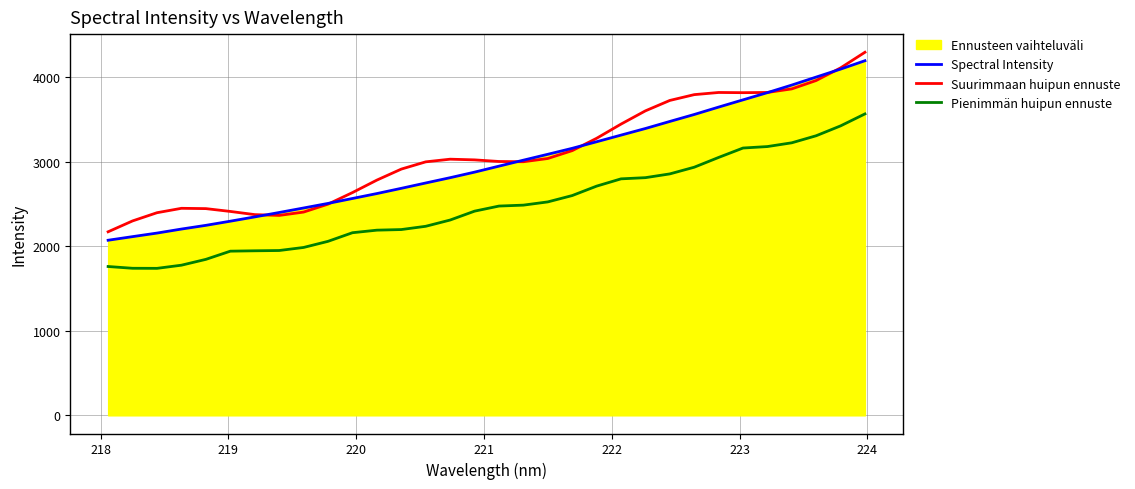

True or false: Pienimmän huipun ennuste and Spectral Intensity intersect in this chart.

False